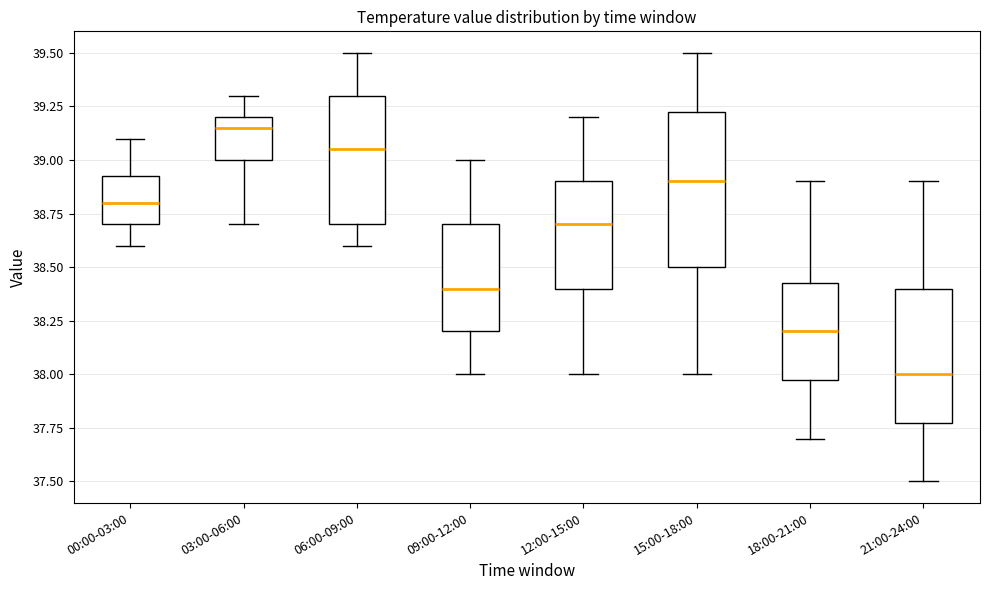

Reading left to right, transcribe this box plot: for each box, give where its median line is, the range the box spans, and where its two whiskers end, as read against the y-axis. The values are not printed on the chart, so give them approximately, as read against the axis.

00:00-03:00: median 38.80, box 38.70 to 38.95, whiskers 38.60 to 39.10
03:00-06:00: median 39.15, box 39.00 to 39.20, whiskers 38.70 to 39.30
06:00-09:00: median 39.05, box 38.70 to 39.30, whiskers 38.60 to 39.50
09:00-12:00: median 38.40, box 38.20 to 38.70, whiskers 38.00 to 39.00
12:00-15:00: median 38.70, box 38.40 to 38.90, whiskers 38.00 to 39.20
15:00-18:00: median 38.90, box 38.50 to 39.25, whiskers 38.00 to 39.50
18:00-21:00: median 38.20, box 38.00 to 38.45, whiskers 37.70 to 38.90
21:00-24:00: median 38.00, box 37.80 to 38.40, whiskers 37.50 to 38.90